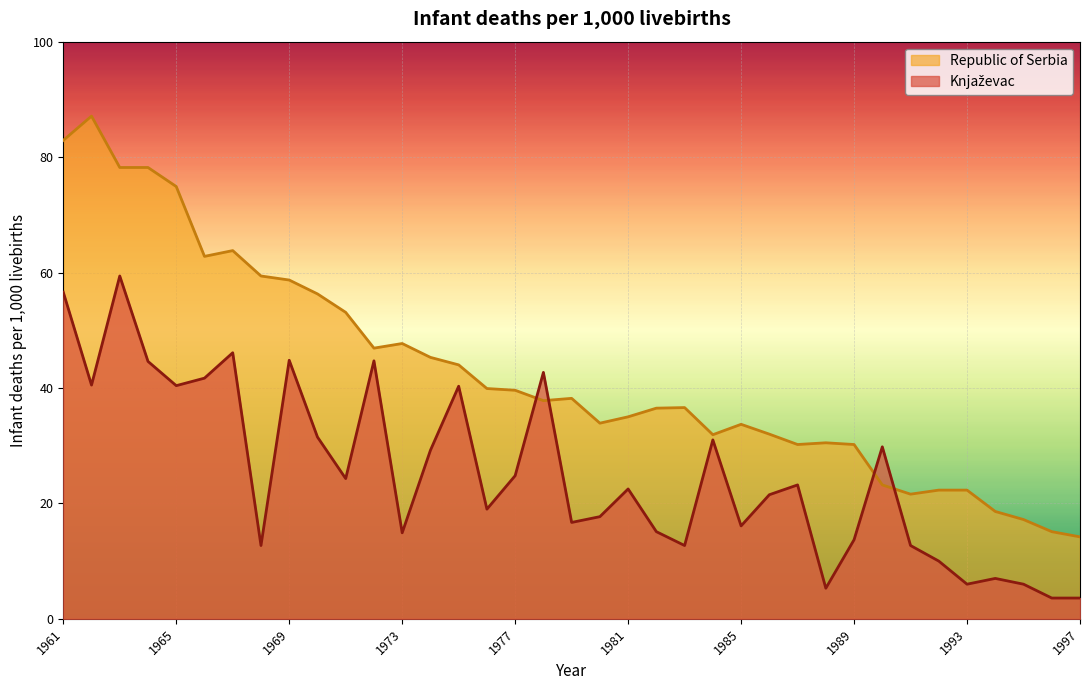

What are all the series names shown in the legend?

Knjaževac, Republic of Serbia